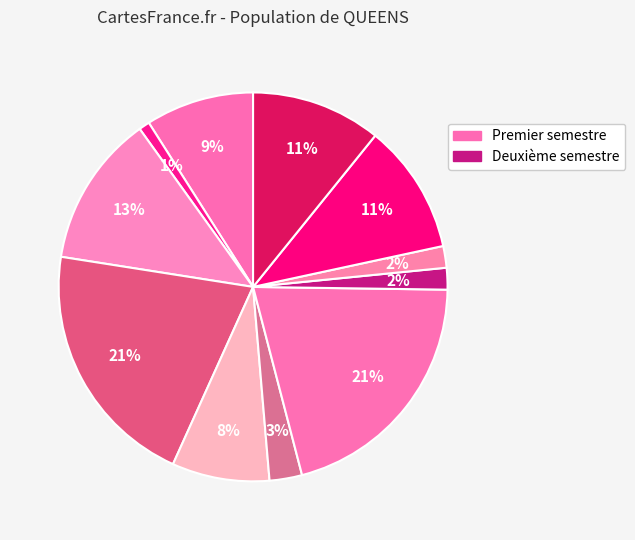

Count the number of slices in the pie.

11